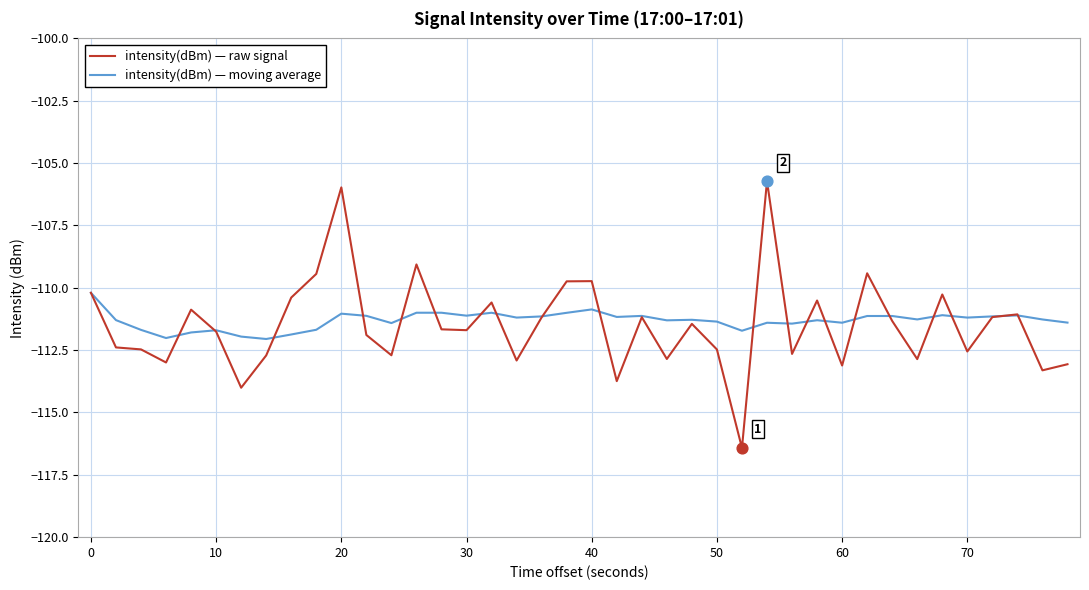

Which series has the widest spread of values?

intensity(dBm) — raw signal